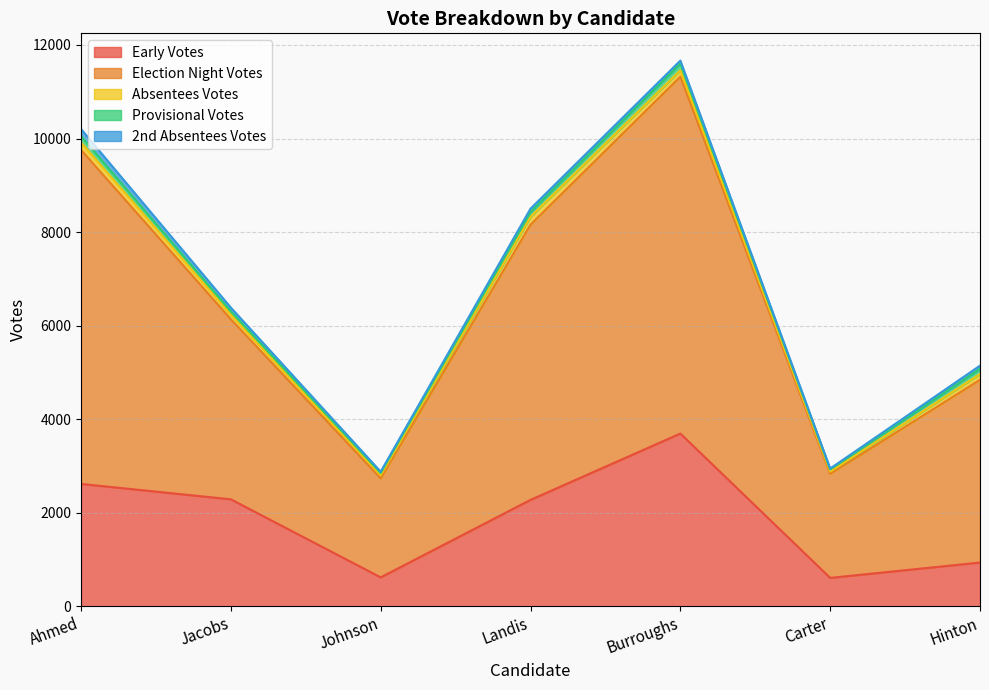

What is the difference between the Early Votes values at Burroughs and Landis?

1418